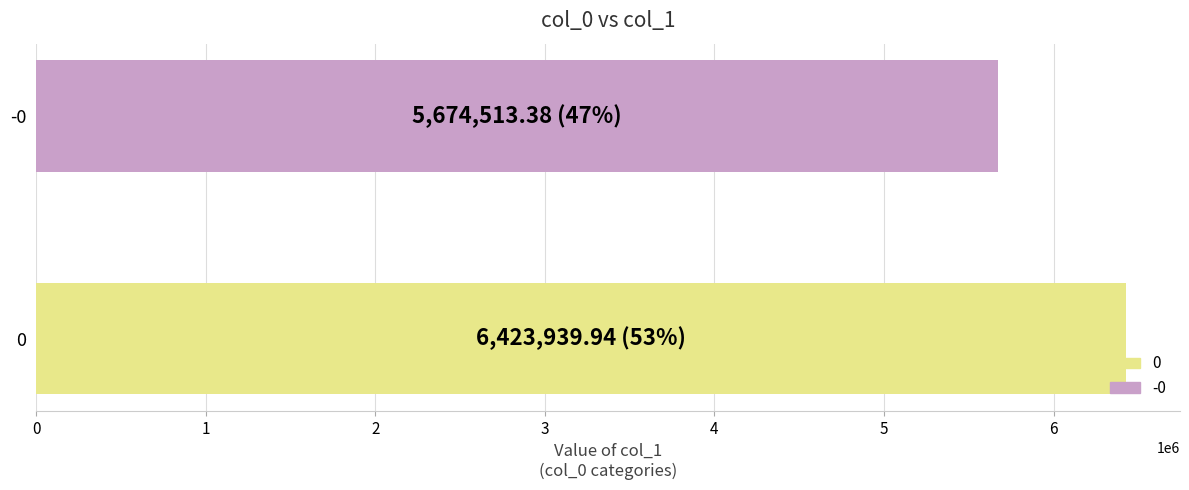

List the labels in order of value, largest first.

0, -0